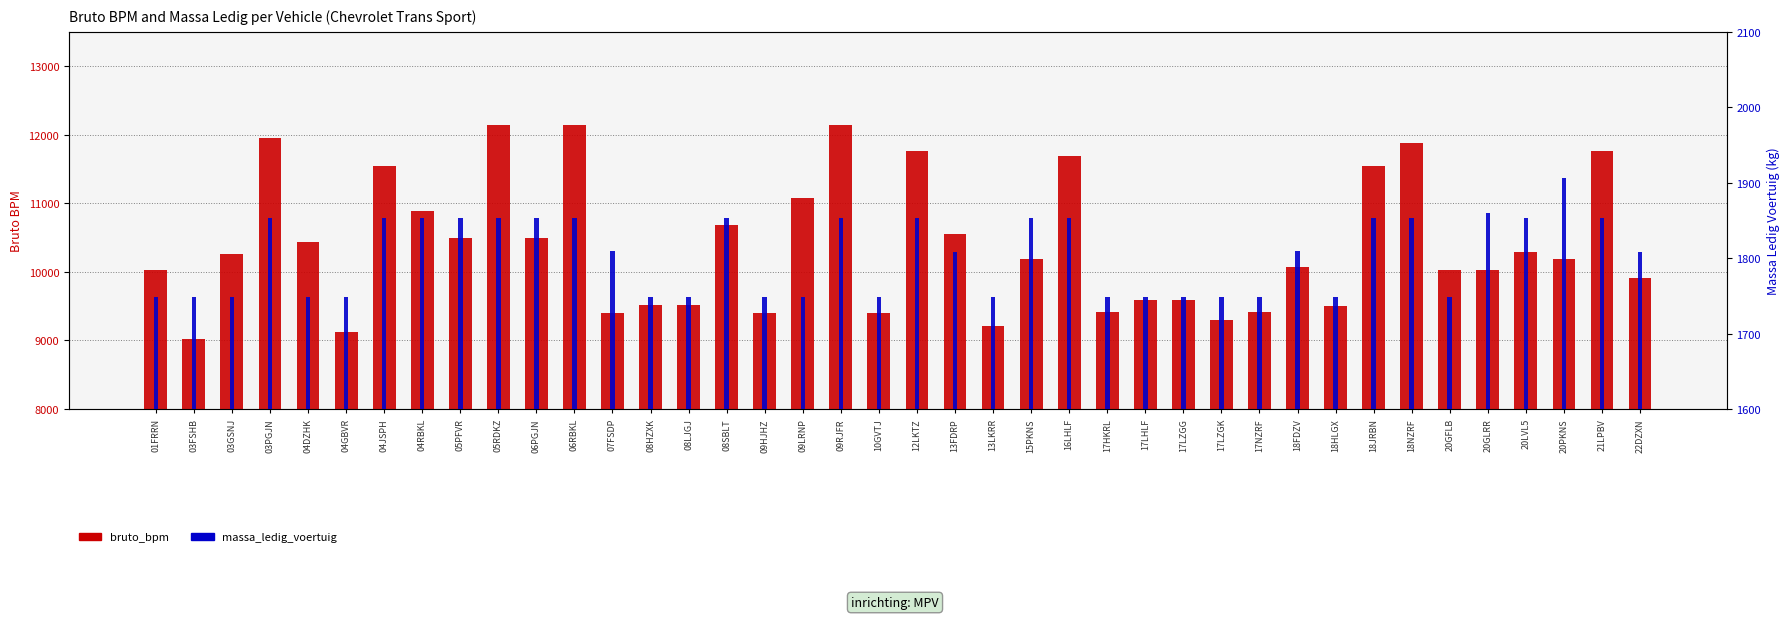

How many bars are there in each group?

2